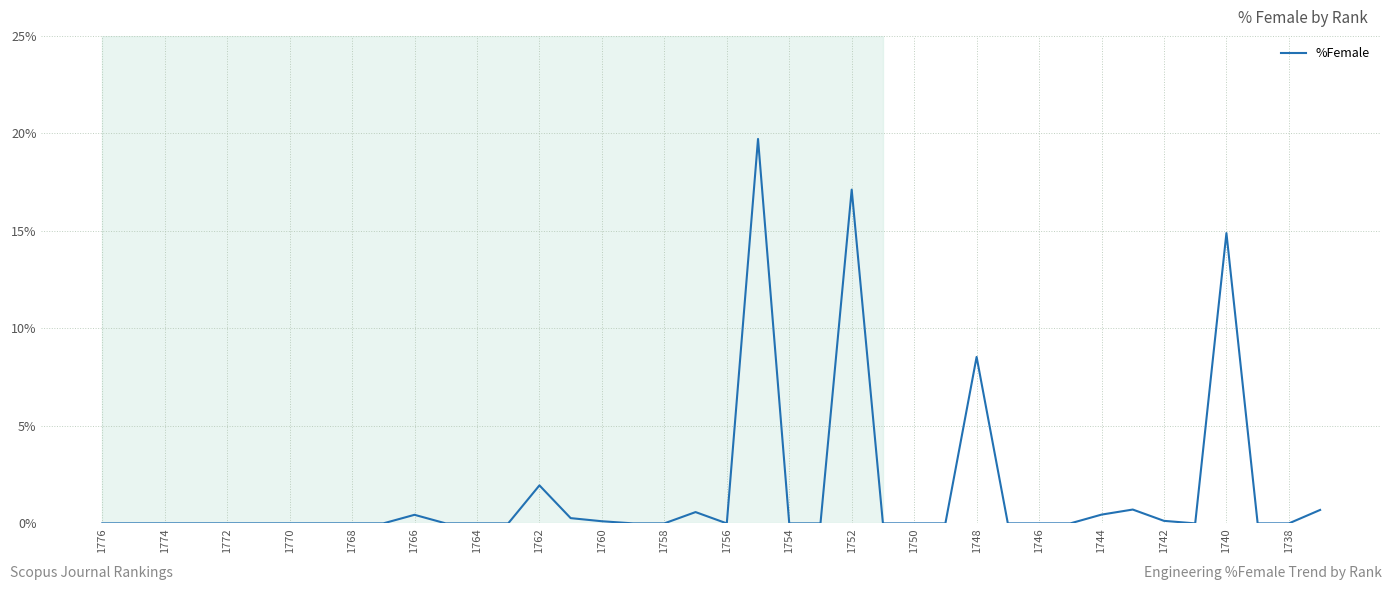

What is the maximum value shown in the chart?

19.7